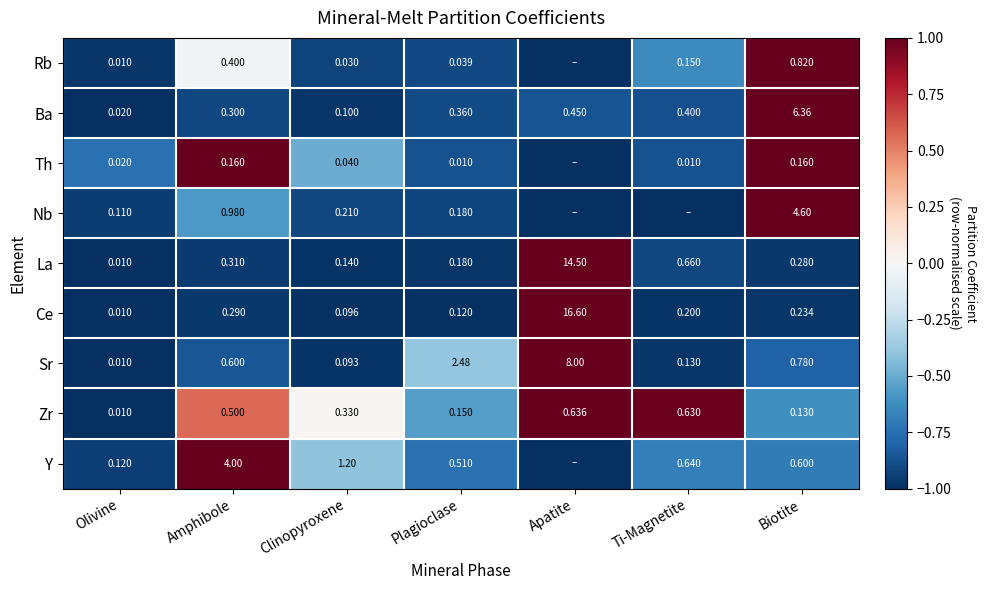

At which label does Ba reach its minimum?

Olivine